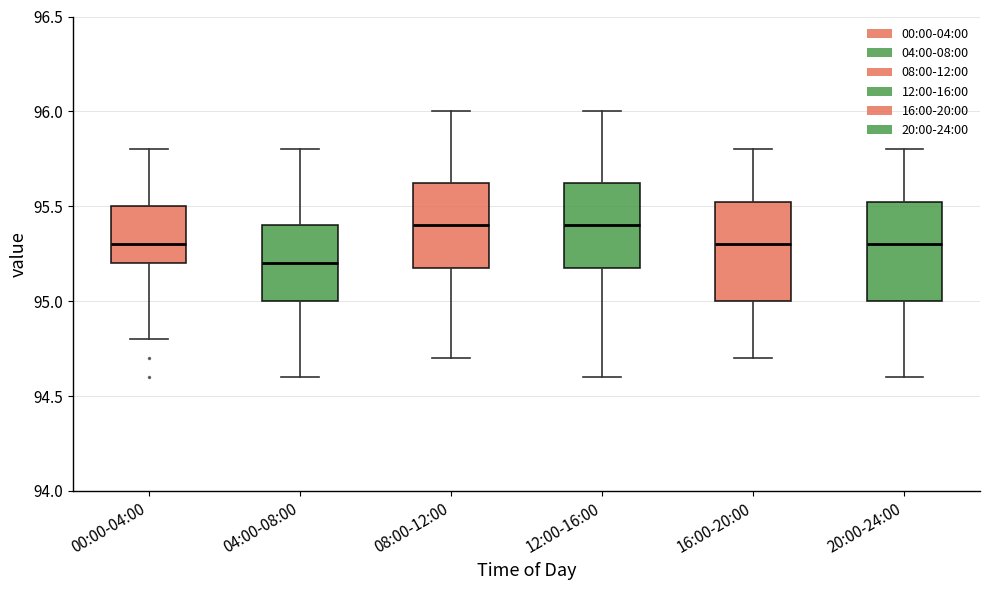

Reading left to right, transcribe this box plot: for each box, give where its median line is, the range the box spans, and where its two whiskers end, as read against the y-axis. The values are not printed on the chart, so give them approximately, as read against the axis.

00:00-04:00: median 95.30, box 95.20 to 95.50, whiskers 94.80 to 95.80
04:00-08:00: median 95.20, box 95.00 to 95.40, whiskers 94.60 to 95.80
08:00-12:00: median 95.40, box 95.20 to 95.65, whiskers 94.70 to 96.00
12:00-16:00: median 95.40, box 95.20 to 95.65, whiskers 94.60 to 96.00
16:00-20:00: median 95.30, box 95.00 to 95.55, whiskers 94.70 to 95.80
20:00-24:00: median 95.30, box 95.00 to 95.55, whiskers 94.60 to 95.80